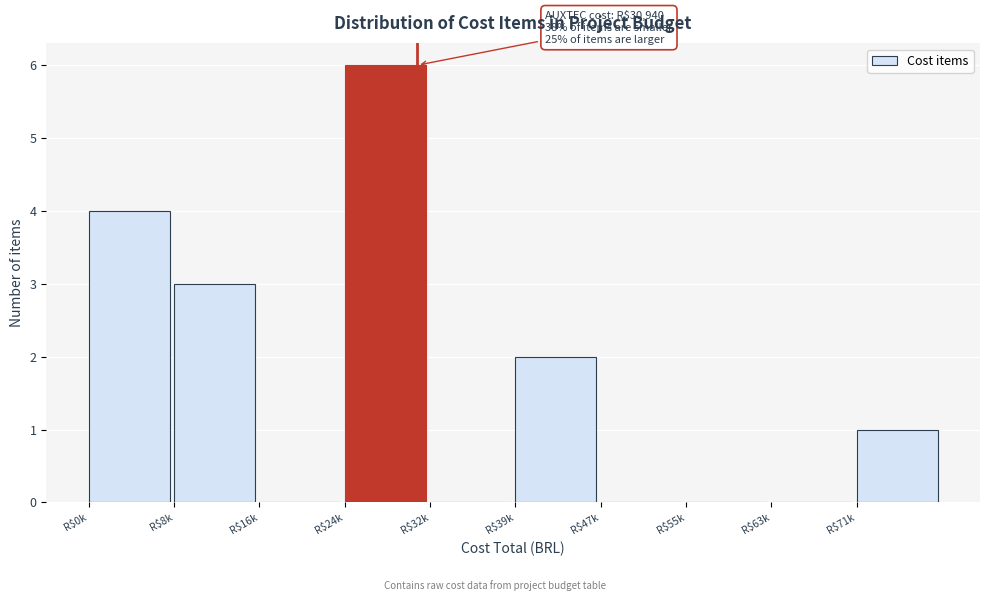

What is the maximum value shown in the chart?

6